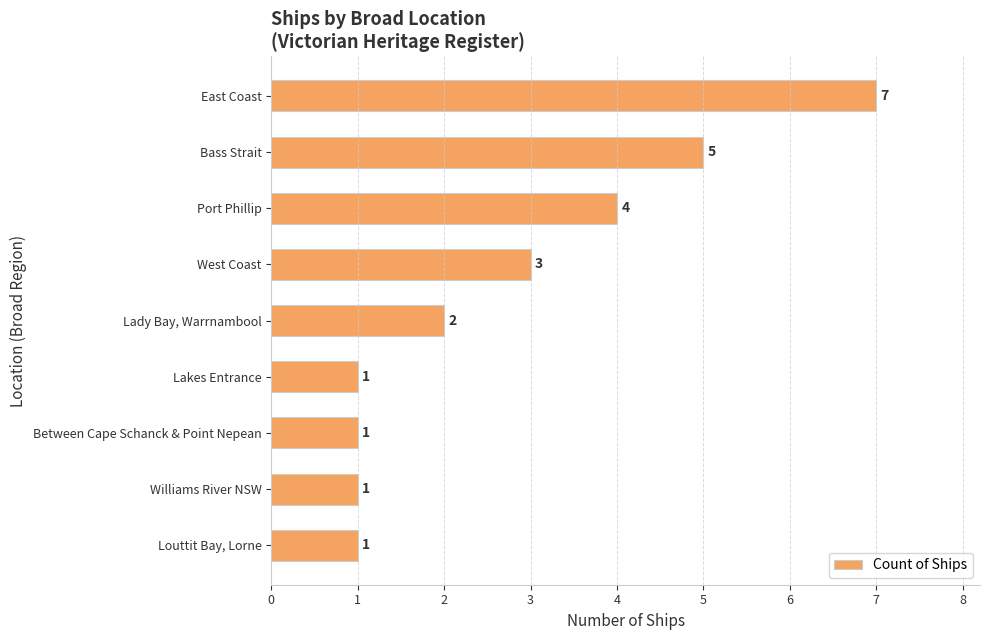

What is the maximum value shown in the chart?

7